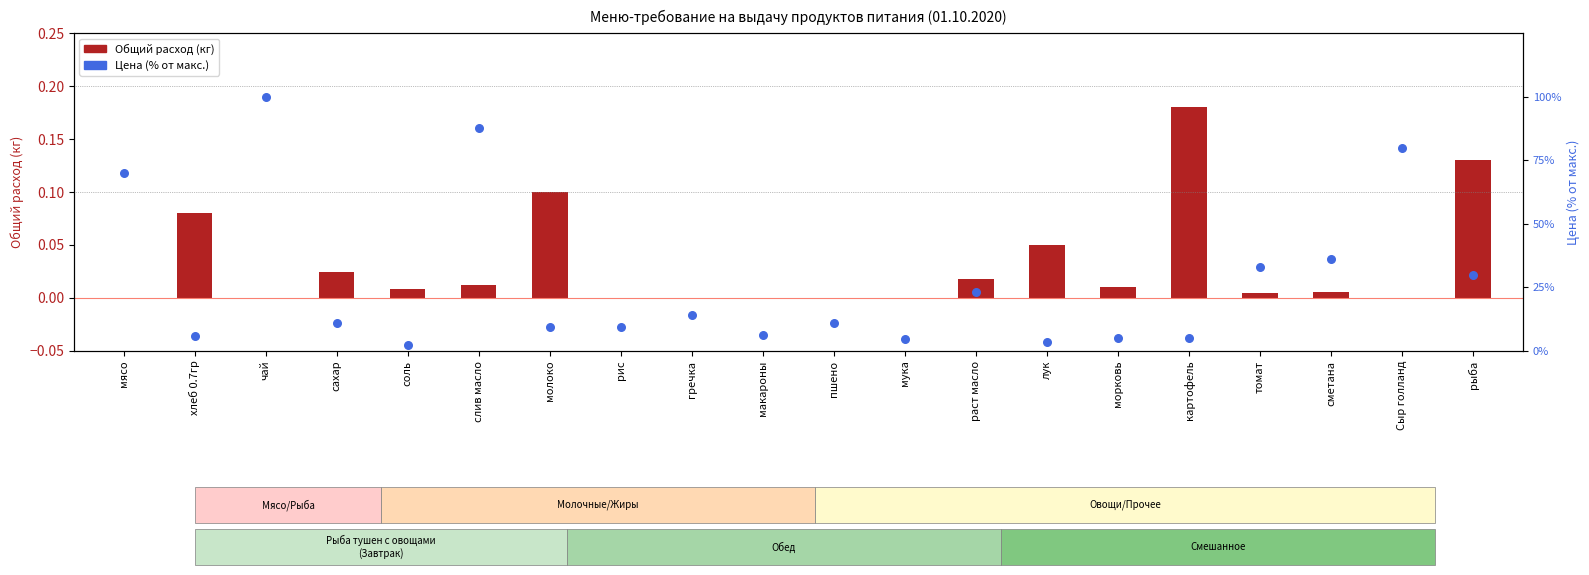

What is the total value across all series at хлеб 0.7гр?

5.8